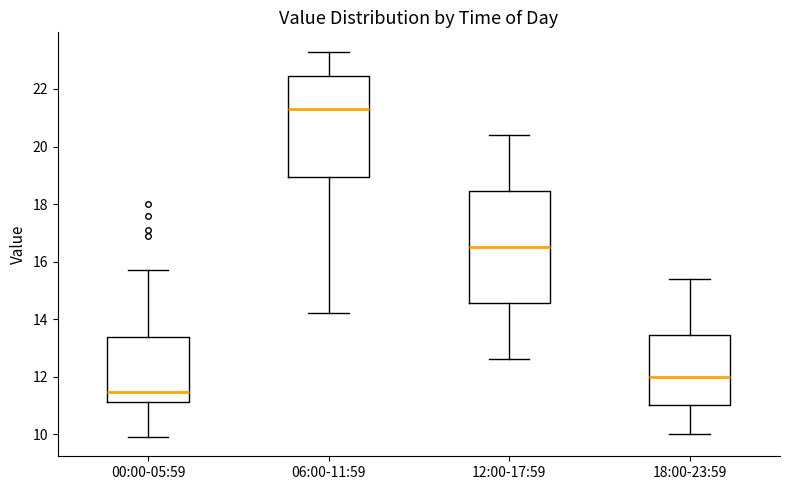

Which box is the tallest, from its lower edge to its upper edge?

12:00-17:59